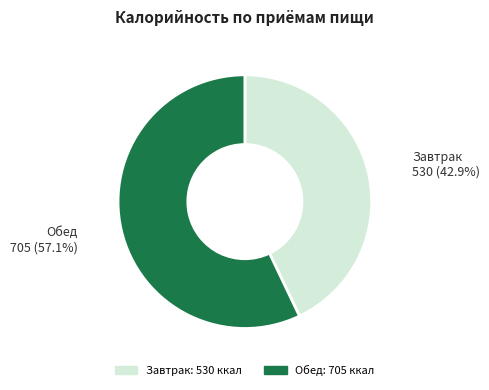

Rank the categories by value from highest to lowest.

Обед, Завтрак